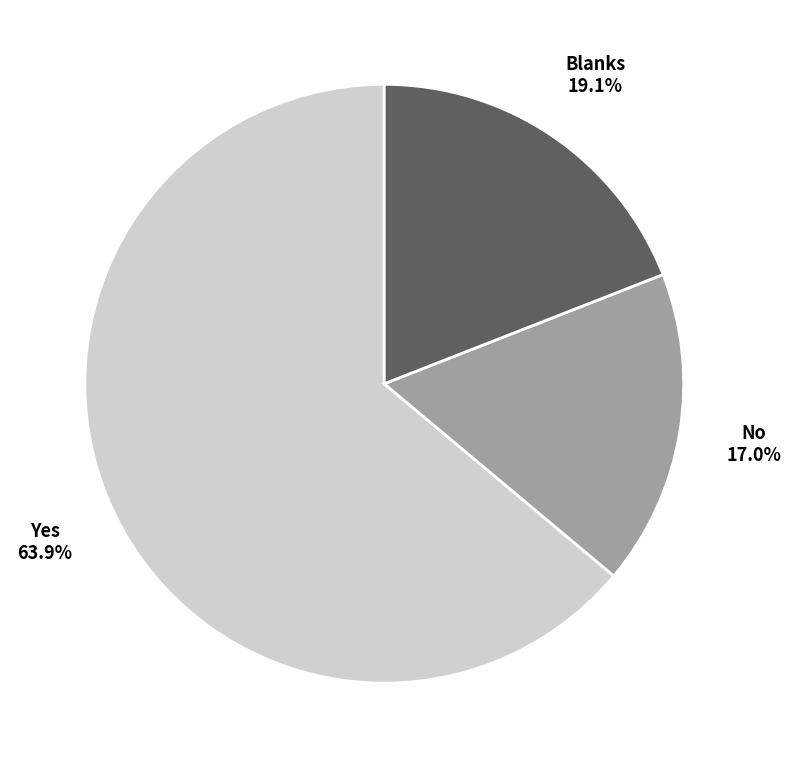

Is the sum of No and Blanks greater than half?

No